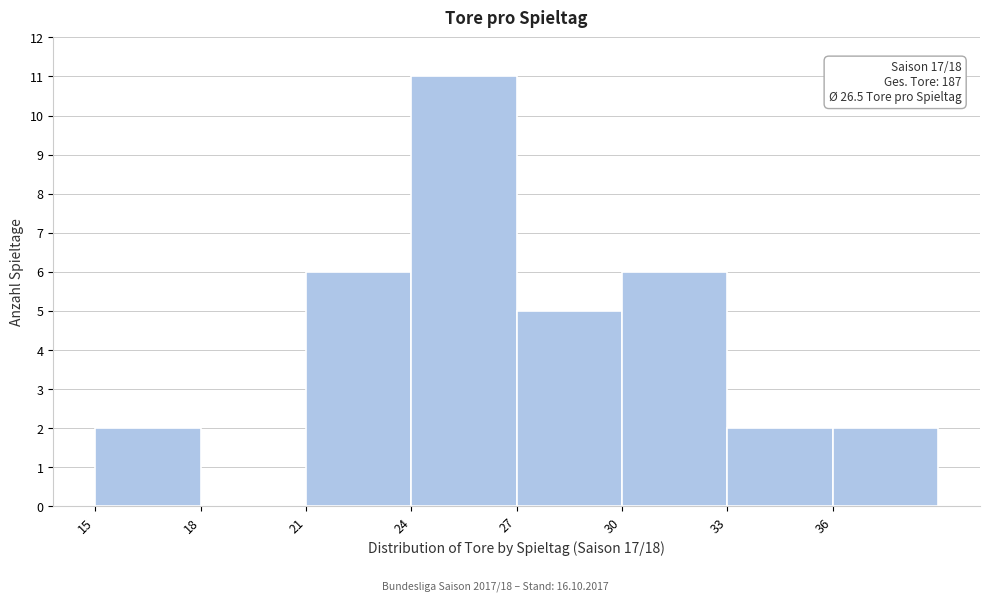

Which range on the x-axis has the tallest bar?

24 to 27